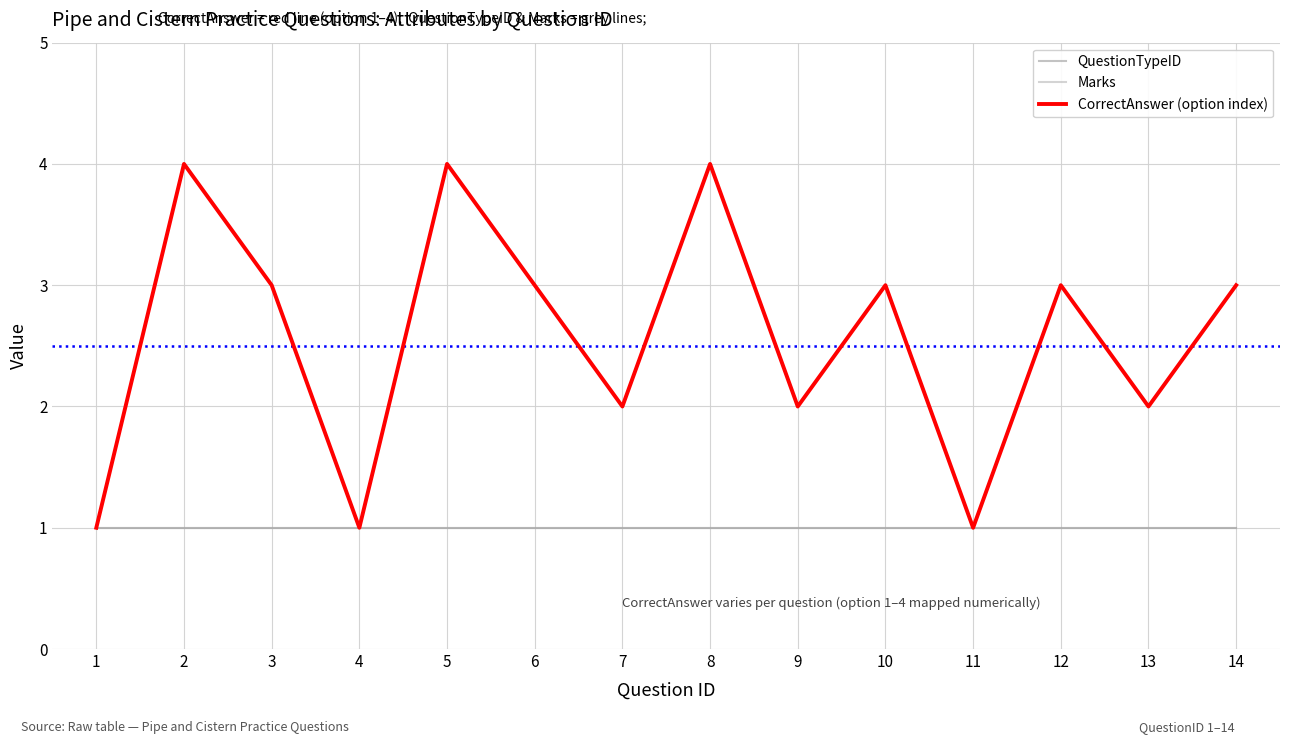

Which label corresponds to the smallest value in the chart?

1